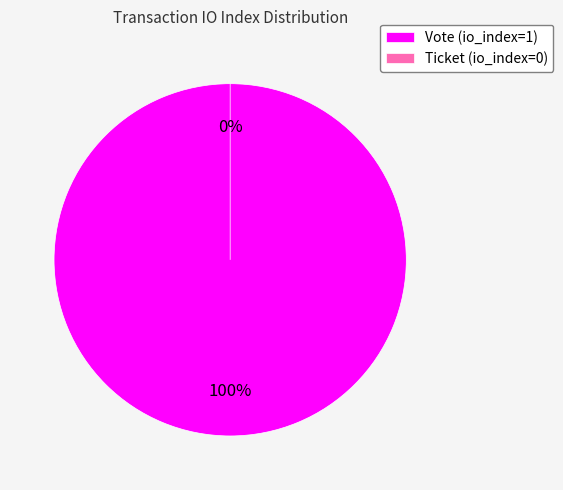

Is there a majority slice in this chart?

Yes